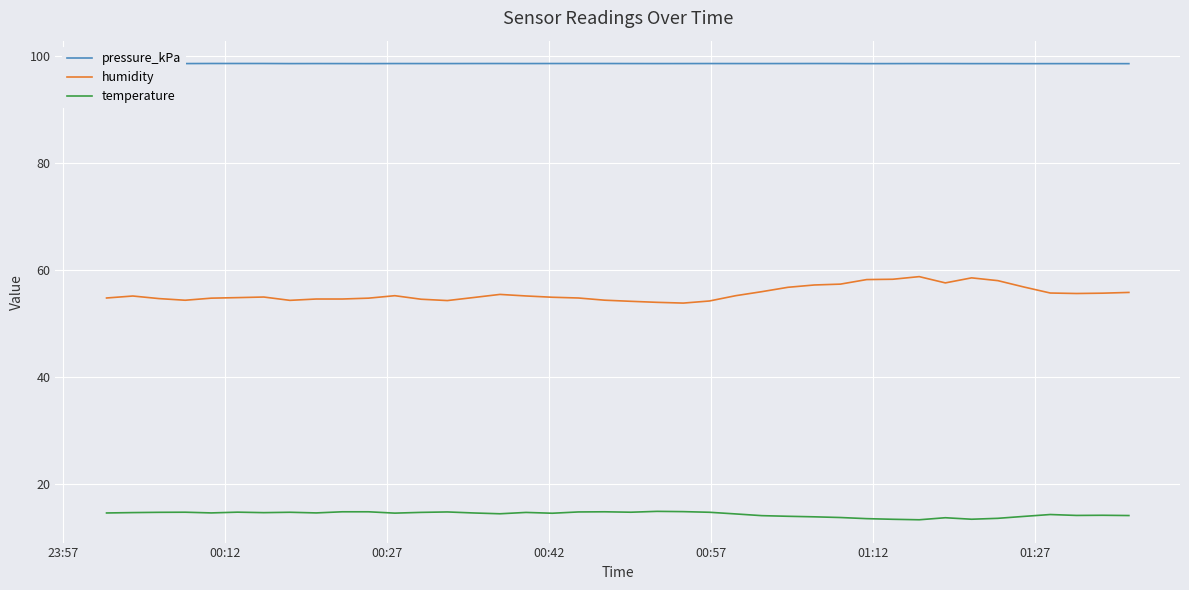

True or false: pressure_kPa and humidity intersect in this chart.

False